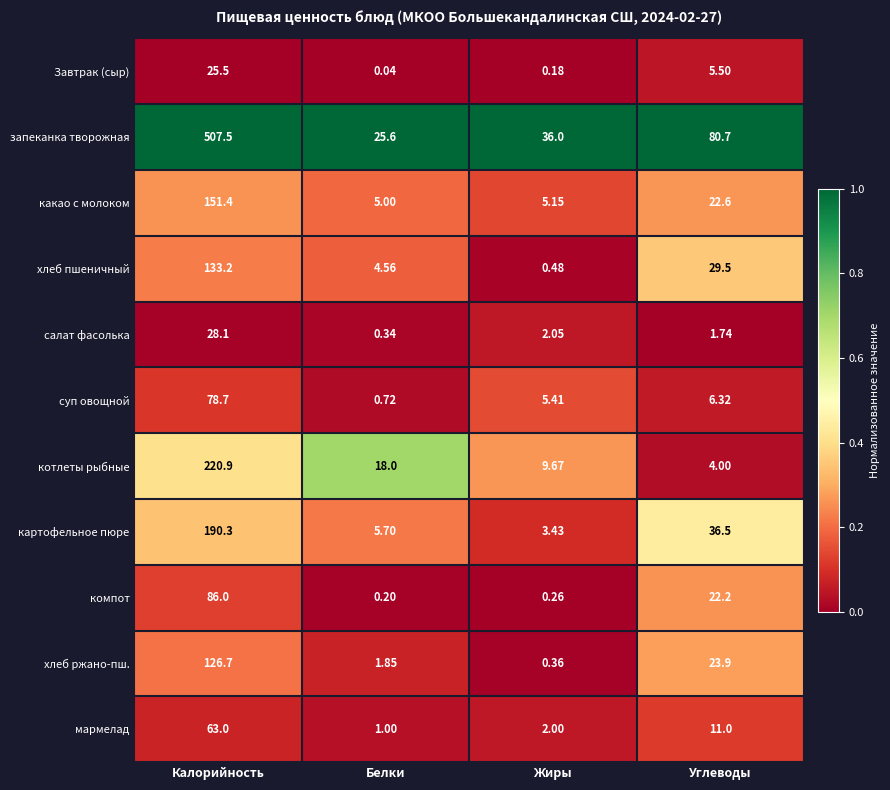

Between Белки and Жиры, which series saw the biggest shift?

запеканка творожная